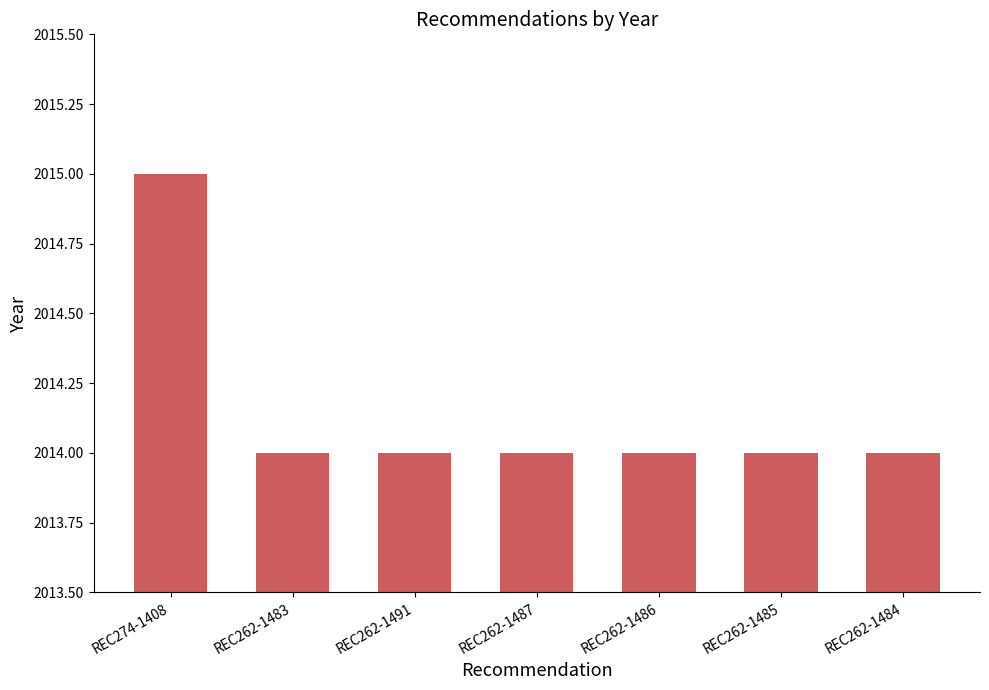

How many data points does each series have?

7